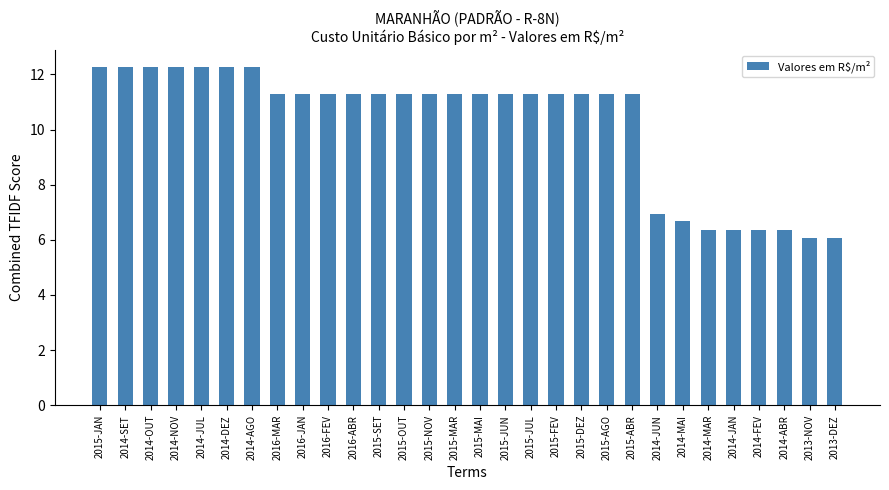

Where does the data first go above 11?

2015-JAN